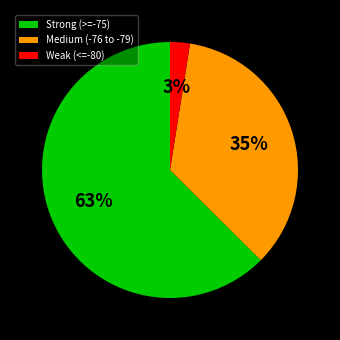

Rank the categories by value from lowest to highest.

Weak (<=-80), Medium (-76 to -79), Strong (>=-75)